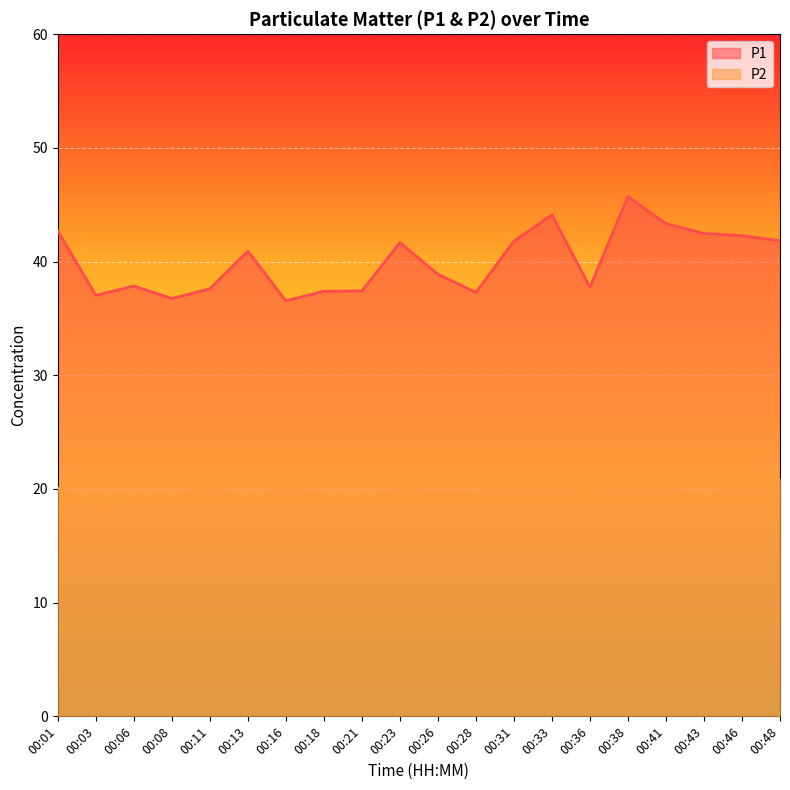

Reading left to right, what are all the values shown in this chart?

P1: 42.7	37.0	37.9	36.8	37.6	40.9	36.5	37.4	37.4	41.7	38.9	37.3	41.8	44.1	37.8	45.7	43.3	42.5	42.3	41.8
P2: 20.1	18.3	19.1	19.4	20.1	19.1	20.1	19.4	19.4	19.9	19.8	19.5	21.0	21.4	19.9	20.6	20.2	18.8	21.1	20.9